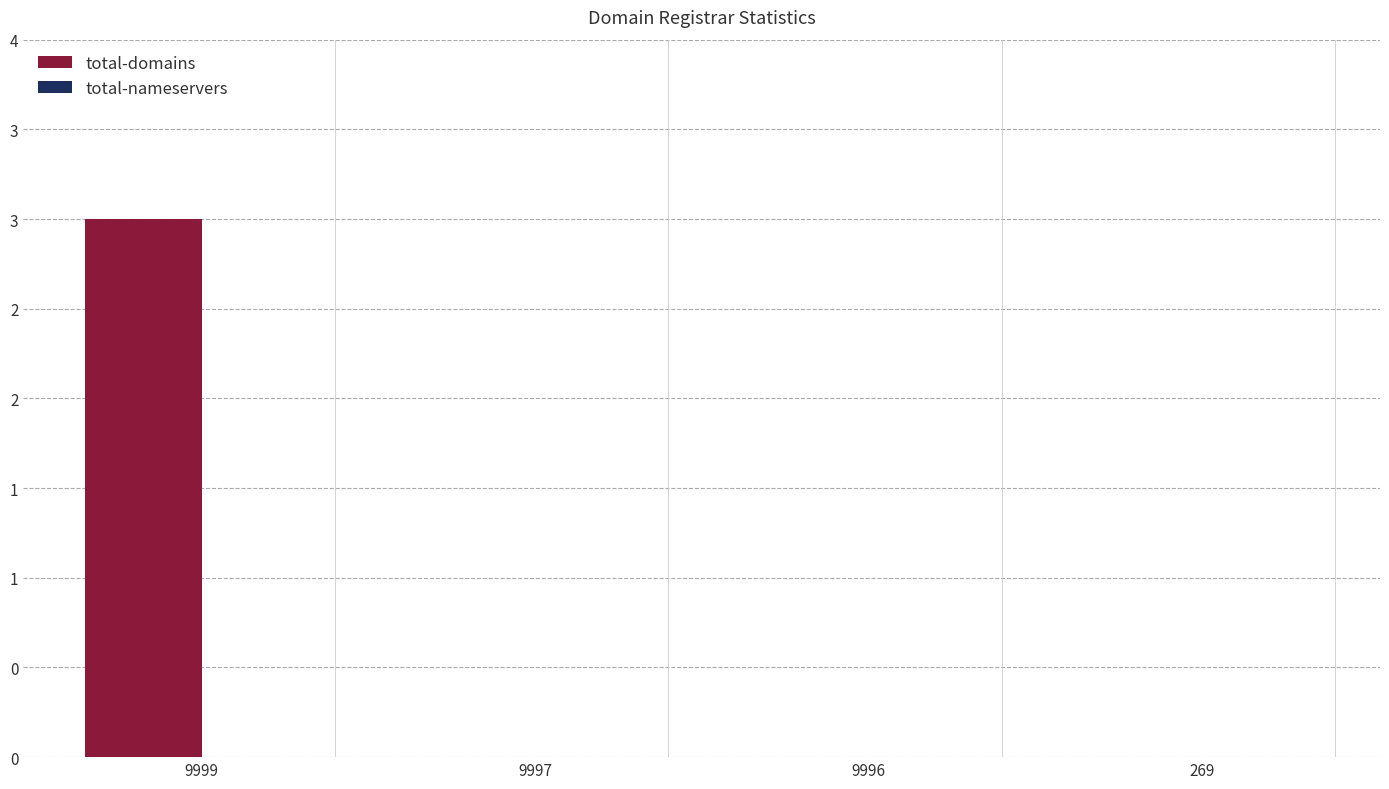

Are the bars horizontal?

No